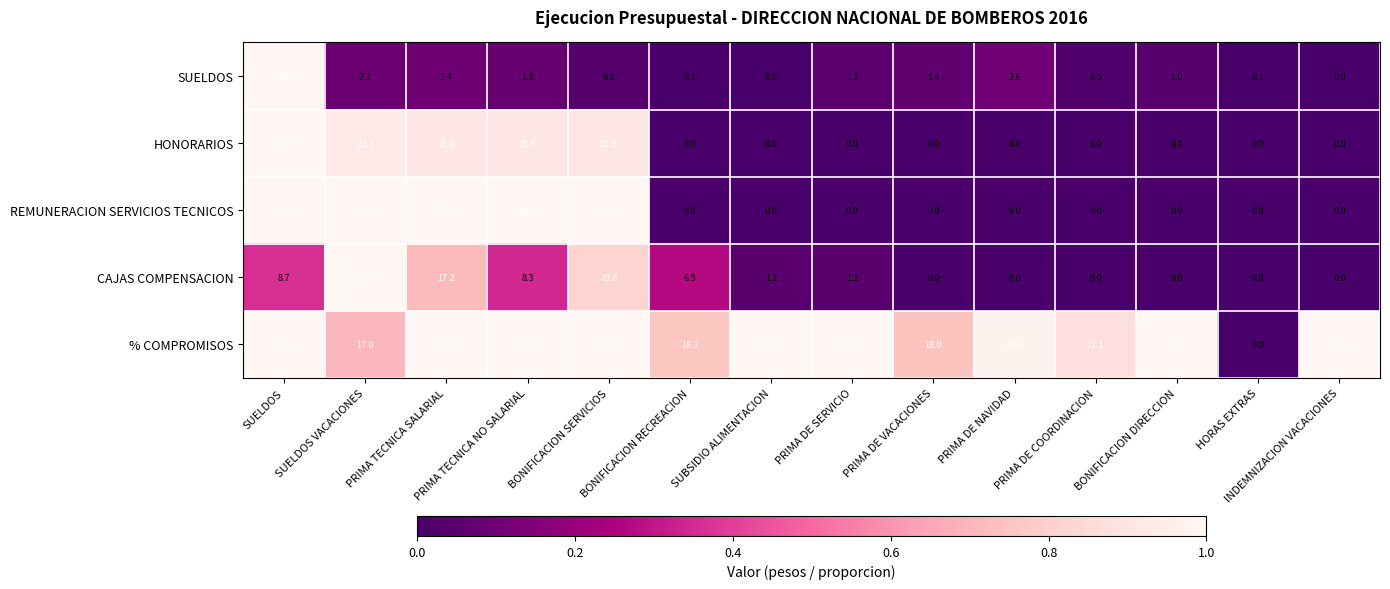

At which category is the sum across all series the highest?

SUELDOS